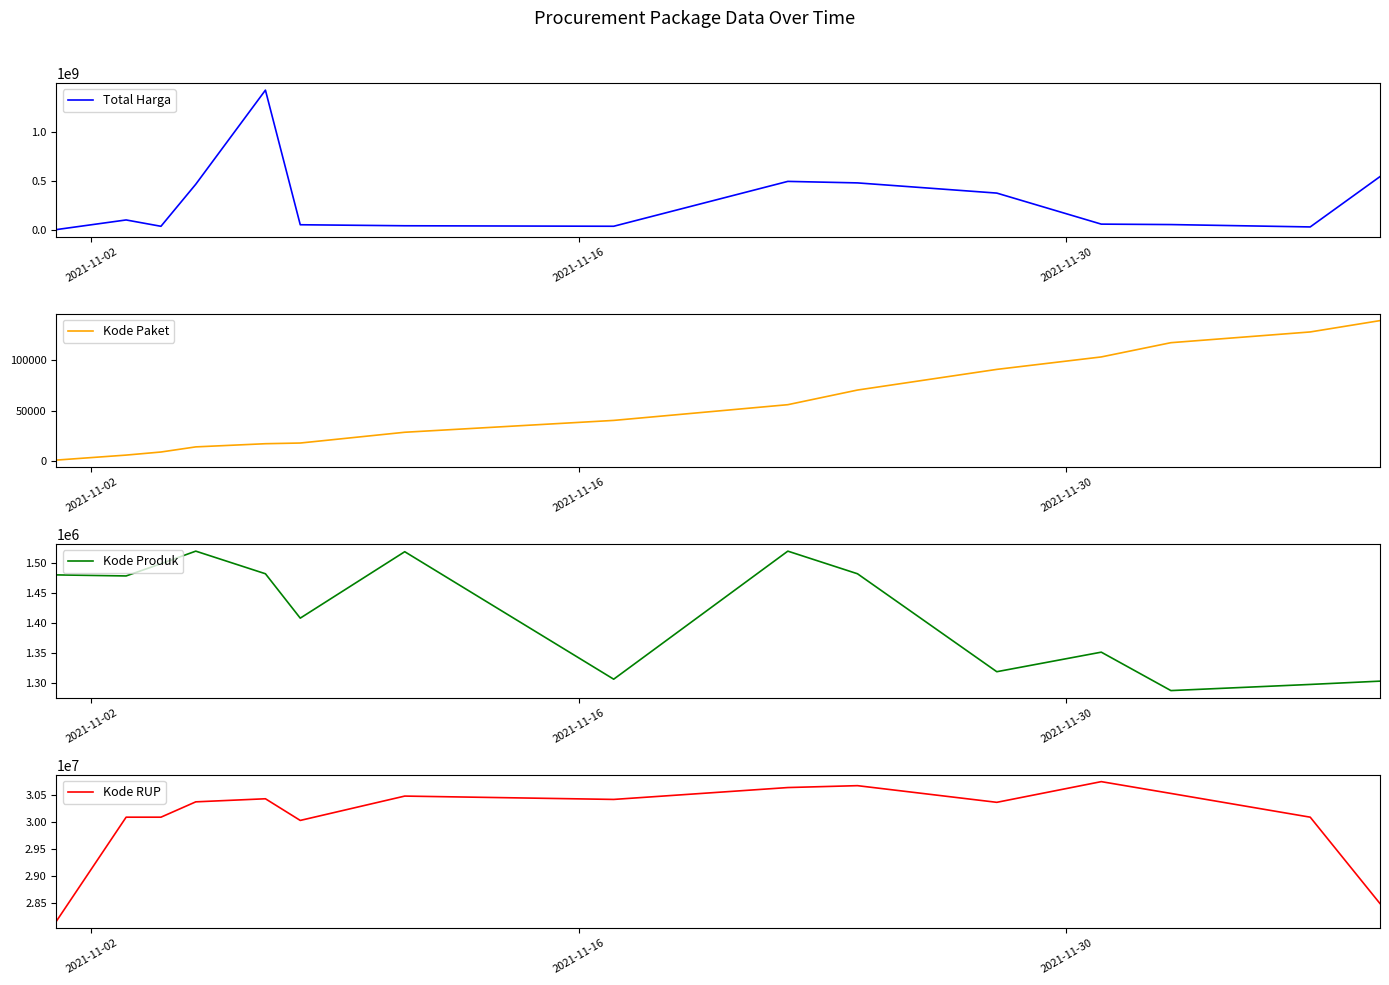

What is the minimum value for Kode RUP?

28171087